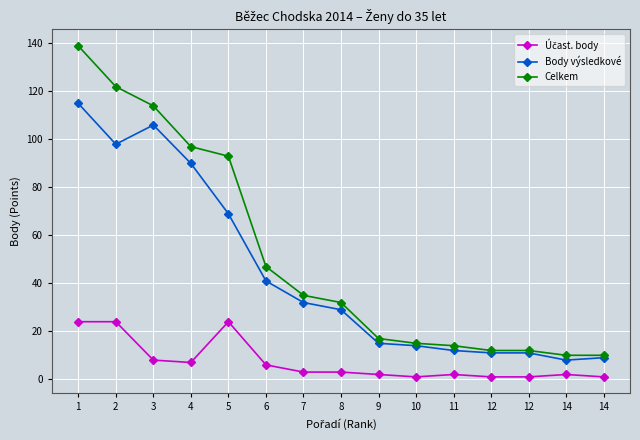

Is this an area chart (filled region under the line)?

No